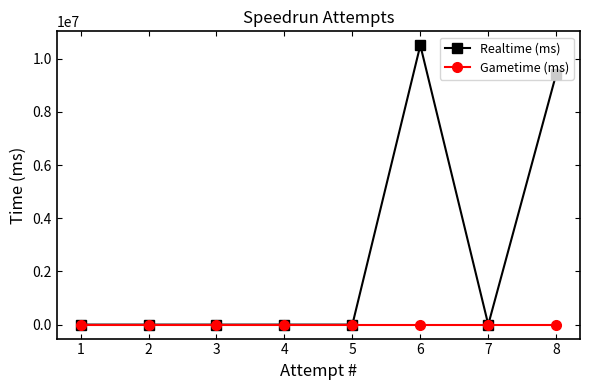

How many distinct data groups are displayed?

2